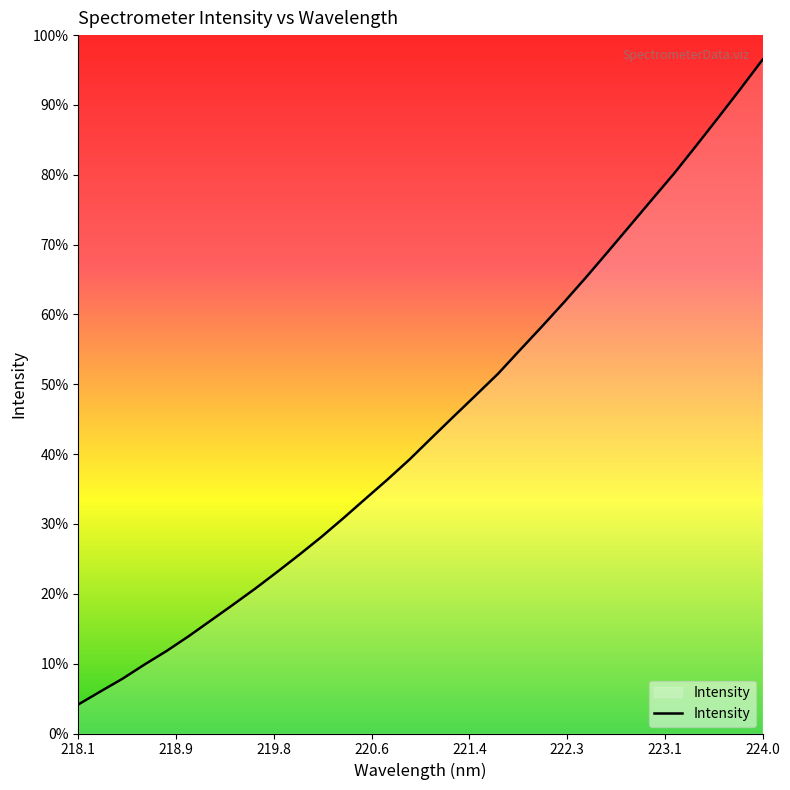

Does the chart display data point markers on the line(s)?

No